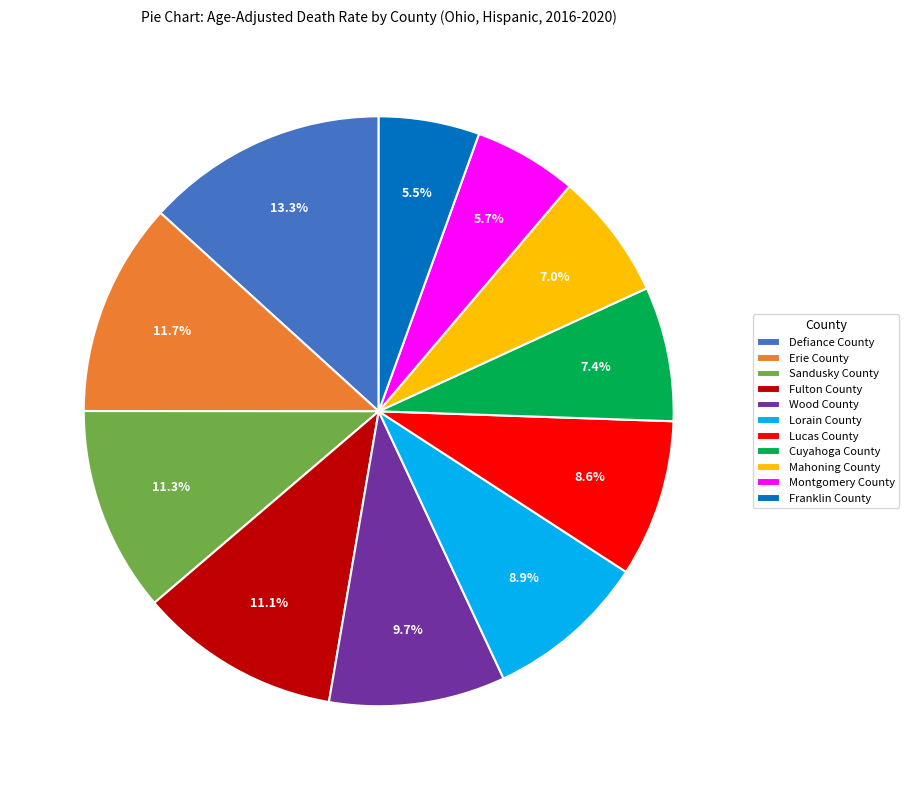

Does Mahoning County represent more than half of the total?

No